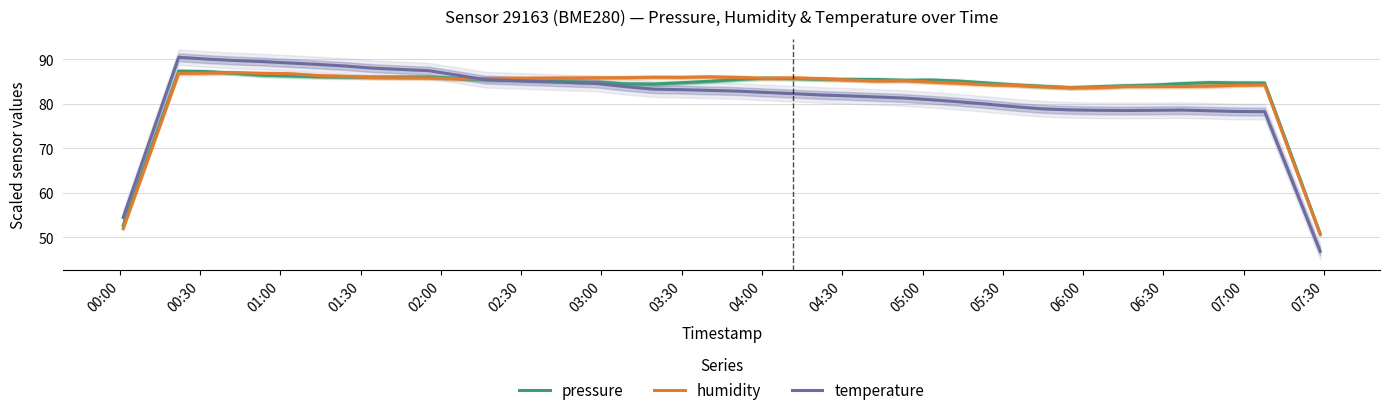

What is the lowest value of the pressure series?

50.8